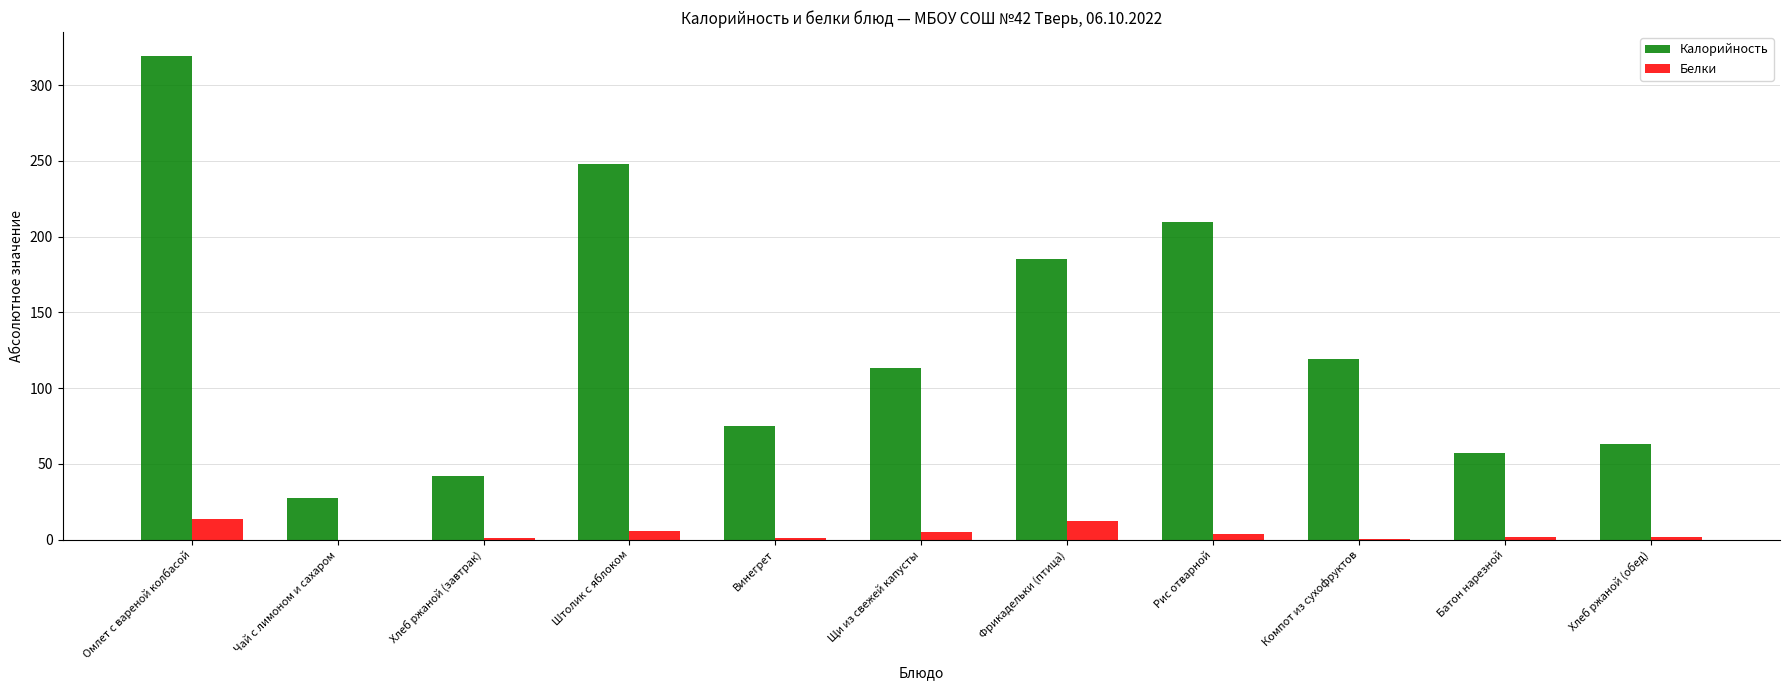

Between Омлет с вареной колбасой and Щи из свежей капусты, which series saw the biggest shift?

Калорийность